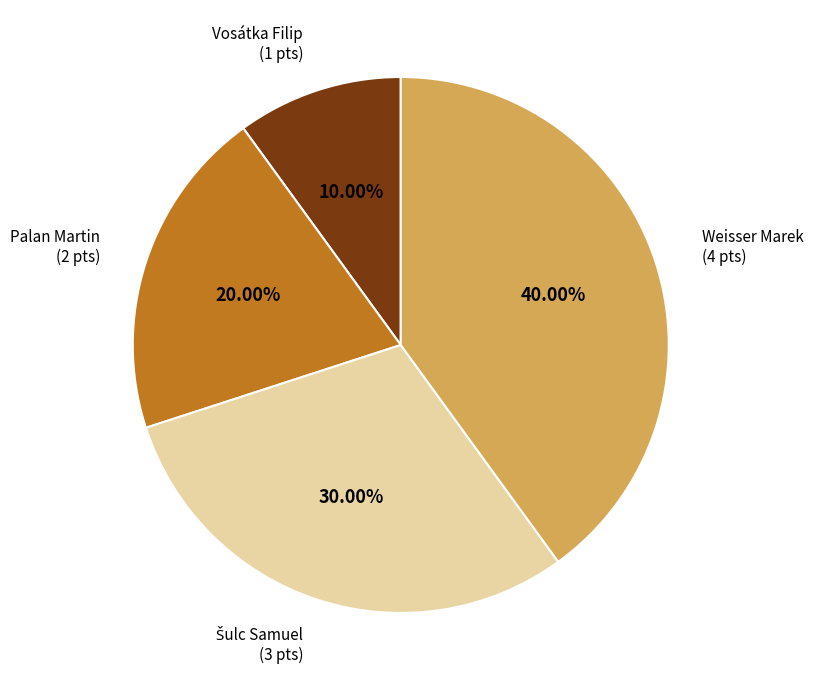

What is the largest slice in the pie chart?

Weisser Marek